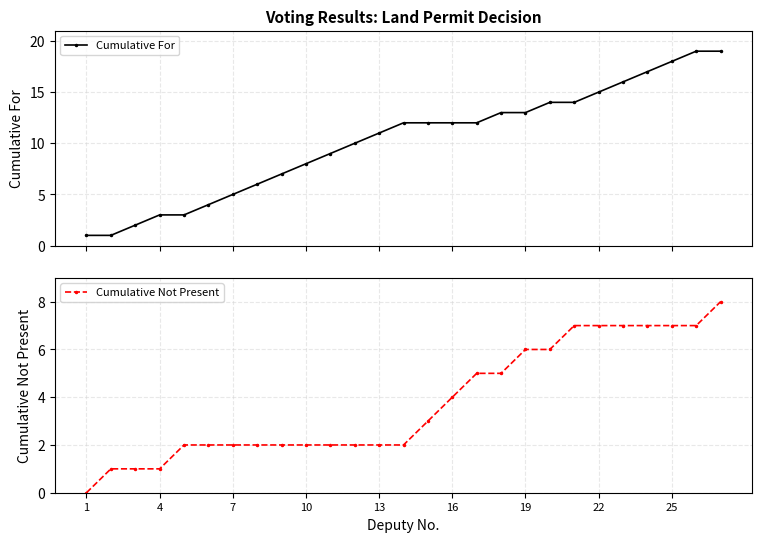

True or false: Cumulative Not Present and Cumulative For cross at least once.

False